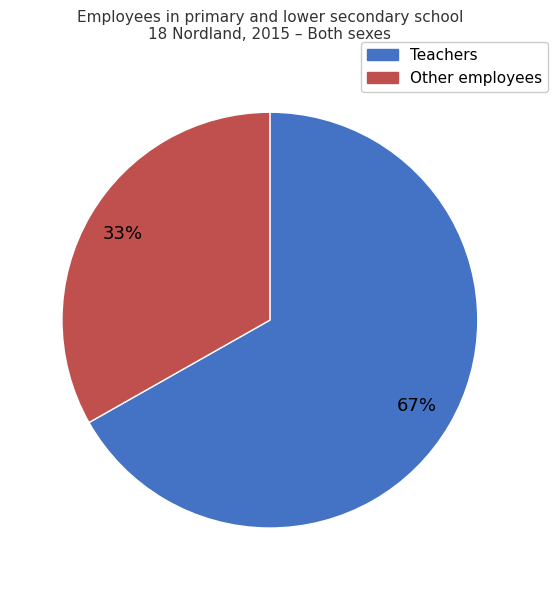

True or false: Teachers accounts for 53% of the total.

False